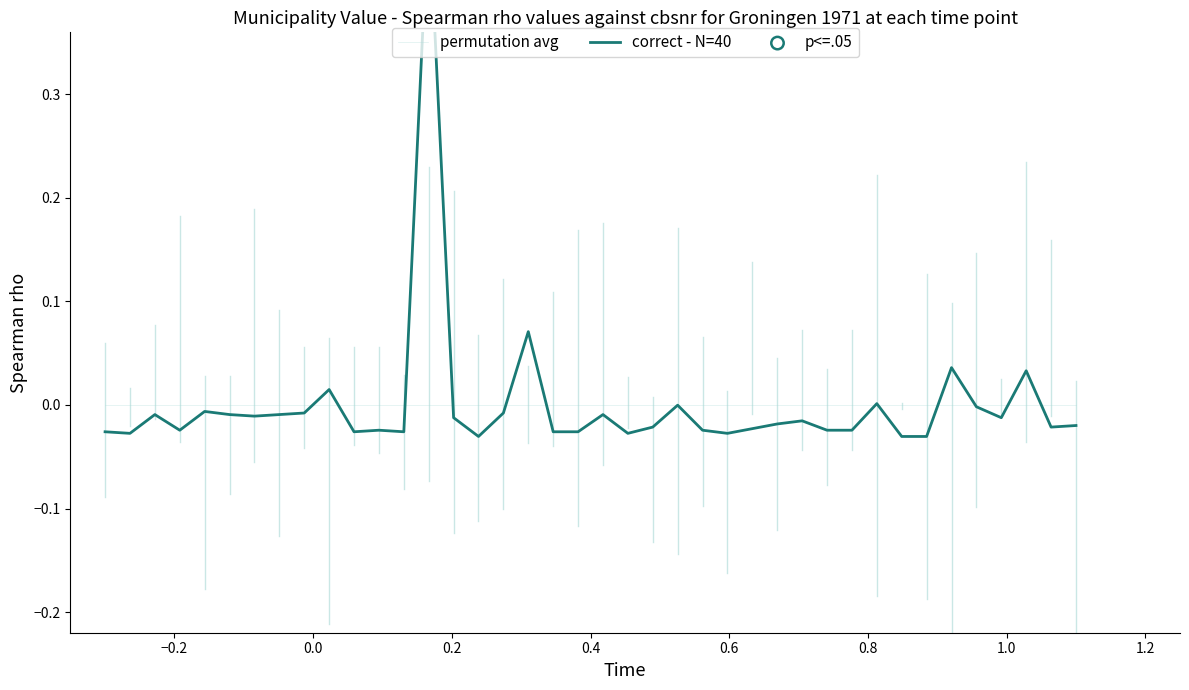

Which series contains the highest Y value?

correct - N=40